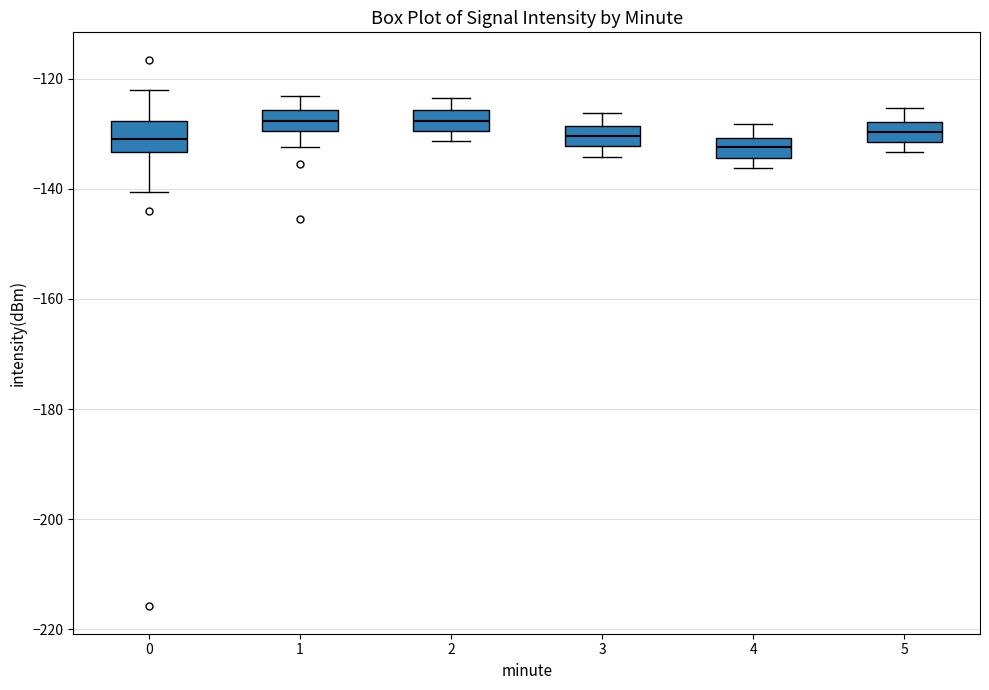

Where does the upper whisker of the box at x = 5 end on the y-axis? The values are not printed on the chart, so give them approximately, as read against the axis.

-126